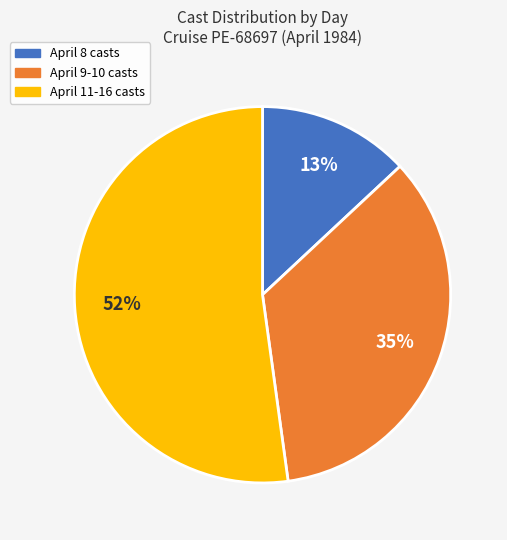

To the nearest percent, what is the difference between the largest and smallest slice percentages?

39%